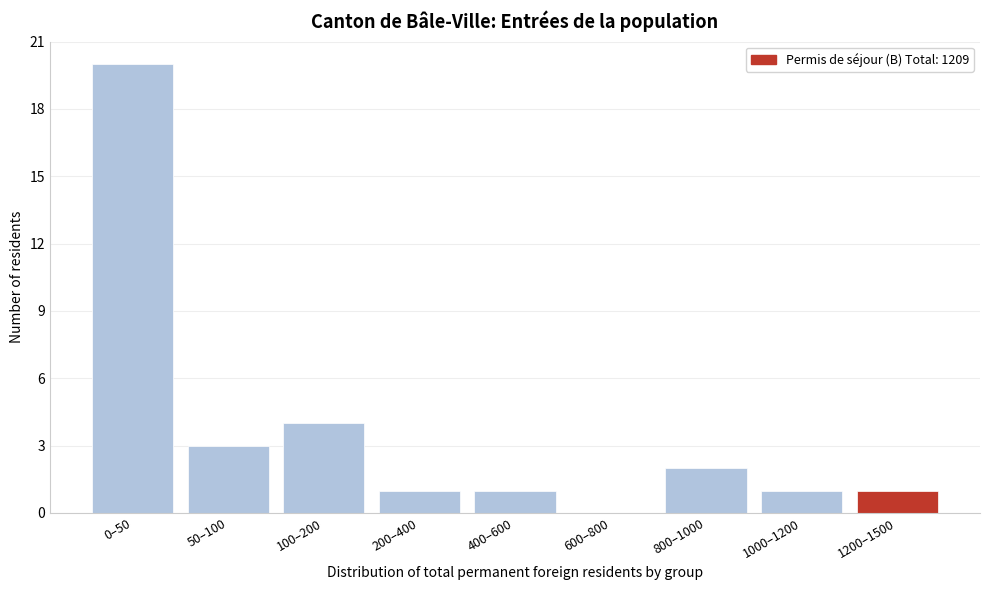

Reading right to left, what are all the values shown in this chart?

1200–1500=1	1000–1200=1	800–1000=2	600–800=0	400–600=1	200–400=1	100–200=4	50–100=3	0–50=20